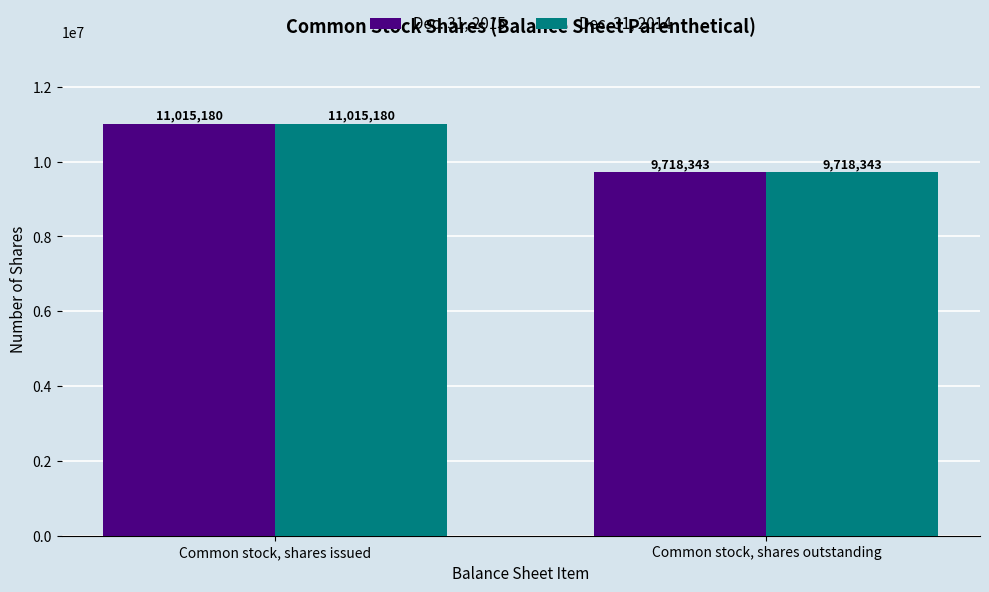

True or false: Dec. 31, 2015 has a value of 4803125 at Common stock, shares outstanding.

False